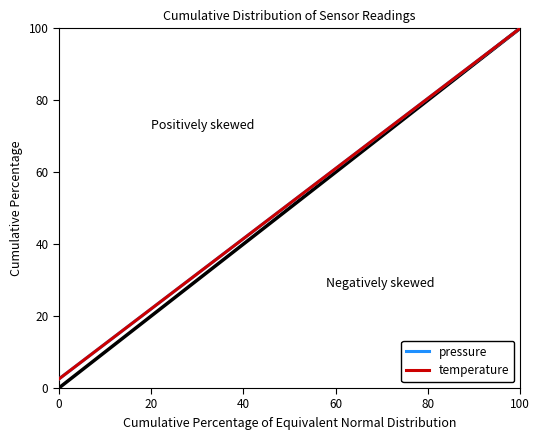

True or false: temperature and pressure cross at least once.

False